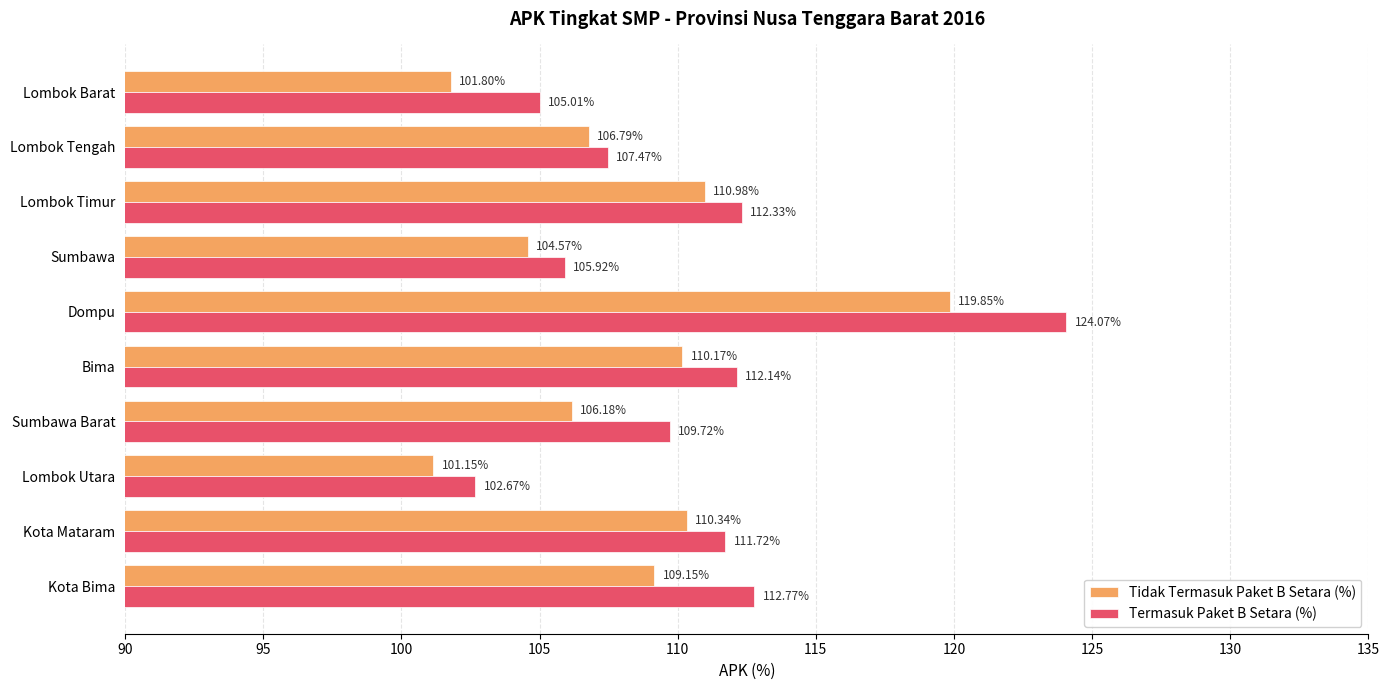

Is the value of Tidak Termasuk Paket B Setara (%) at Dompu greater than the value of Termasuk Paket B Setara (%) at Sumbawa Barat?

Yes